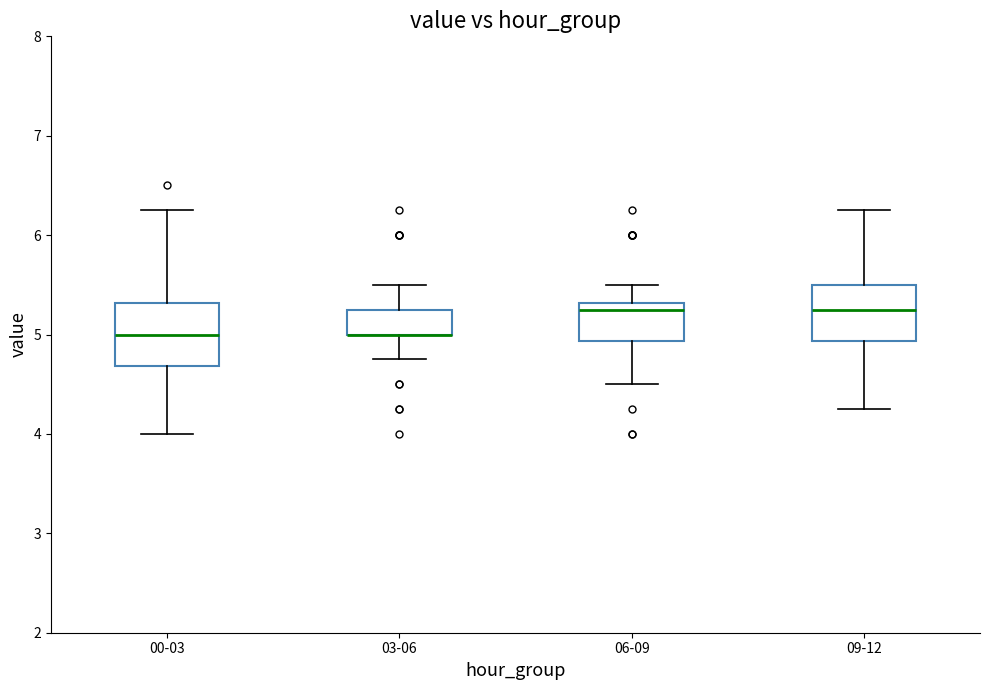

Reading left to right, transcribe this box plot: for each box, give where its median line is, the range the box spans, and where its two whiskers end, as read against the y-axis. The values are not printed on the chart, so give them approximately, as read against the axis.

00-03: median 5.0, box 4.7 to 5.3, whiskers 4.0 to 6.3
03-06: median 5.0 (drawn on the box's lower edge), box 5.0 to 5.3, whiskers 4.8 to 5.5
06-09: median 5.3 (just below the box's upper edge), box 4.9 to 5.3, whiskers 4.5 to 5.5
09-12: median 5.3, box 4.9 to 5.5, whiskers 4.3 to 6.3